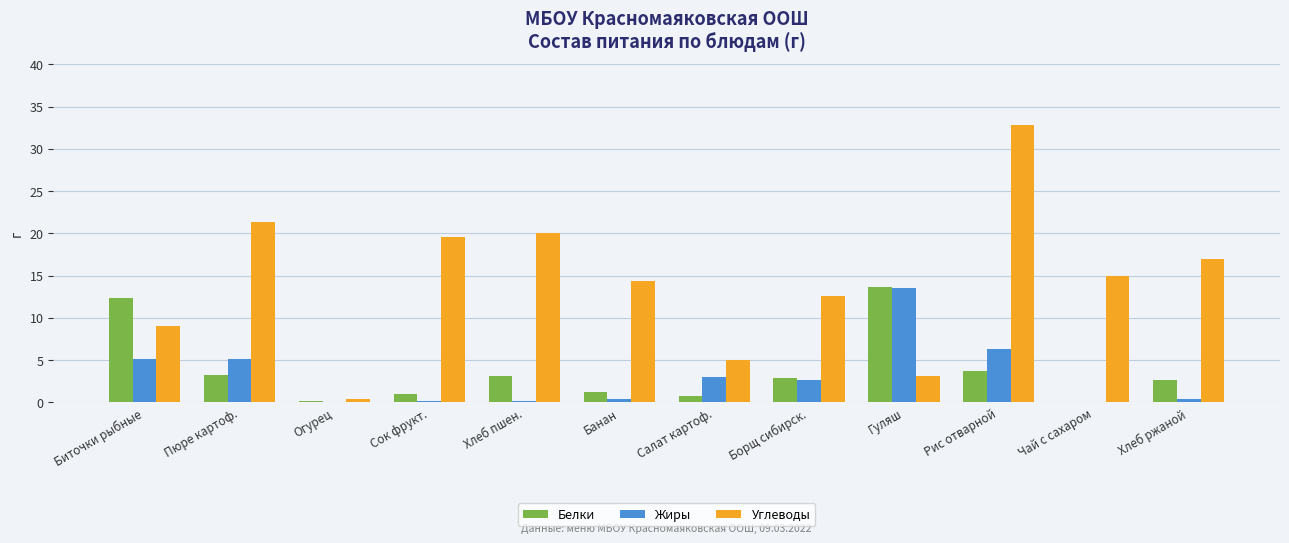

Which series changed the most between Салат картоф. and Гуляш?

Белки